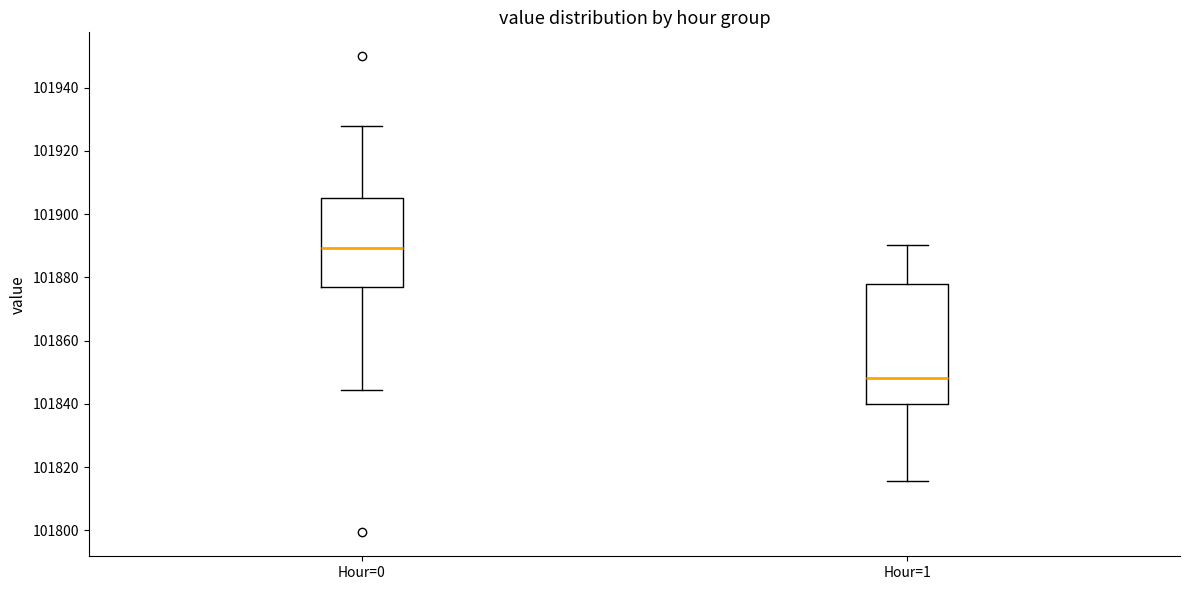

Which box is the tallest, from its lower edge to its upper edge?

Hour=1